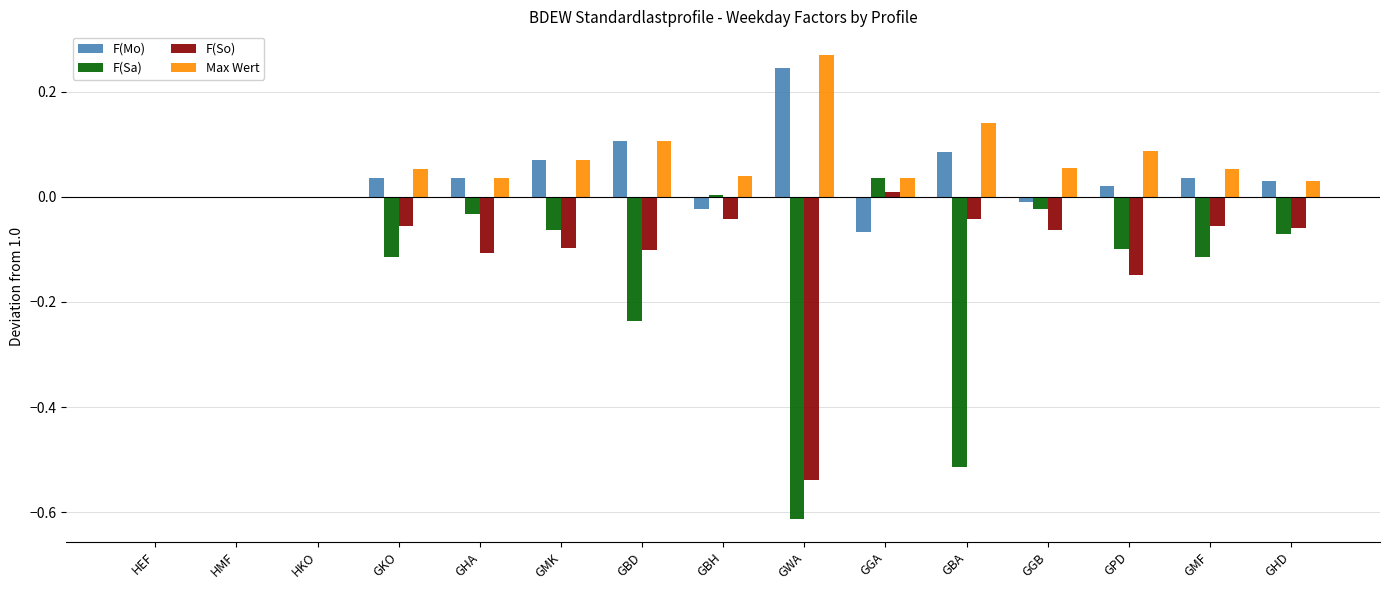

Which series changed the most between GBD and GBH?

F(Sa)